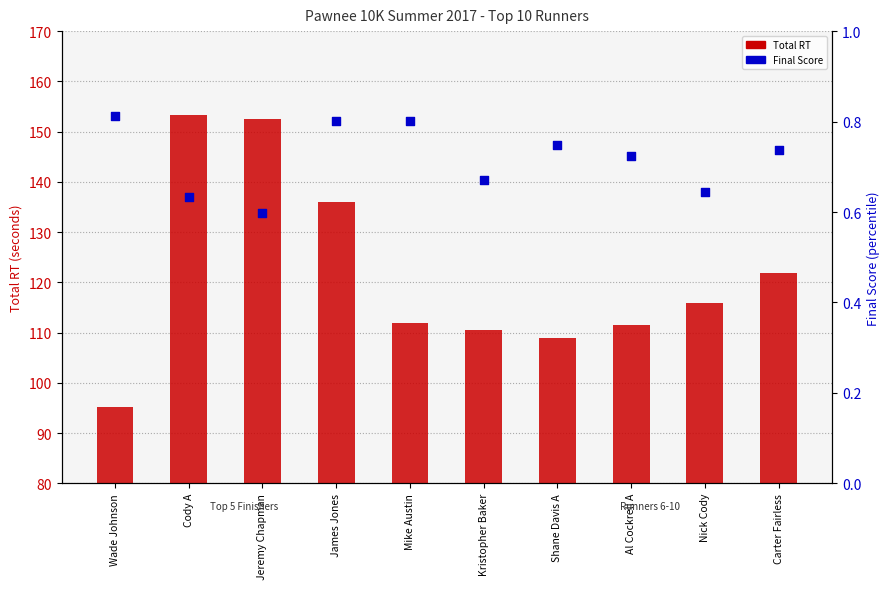

Which series contains the highest Y value?

Total RT